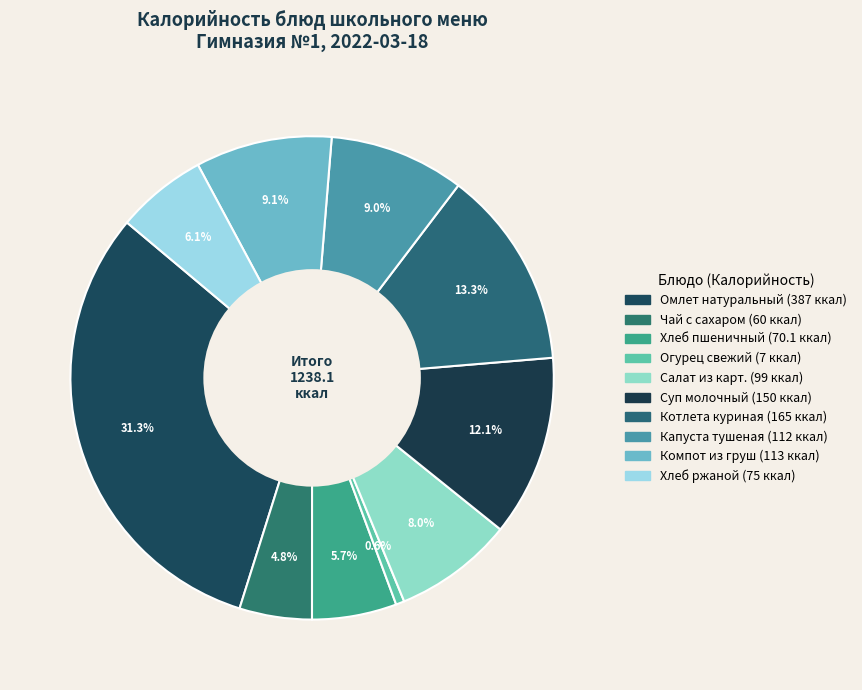

To the nearest percent, what percentage of the pie is Хлеб пшеничный?

6%